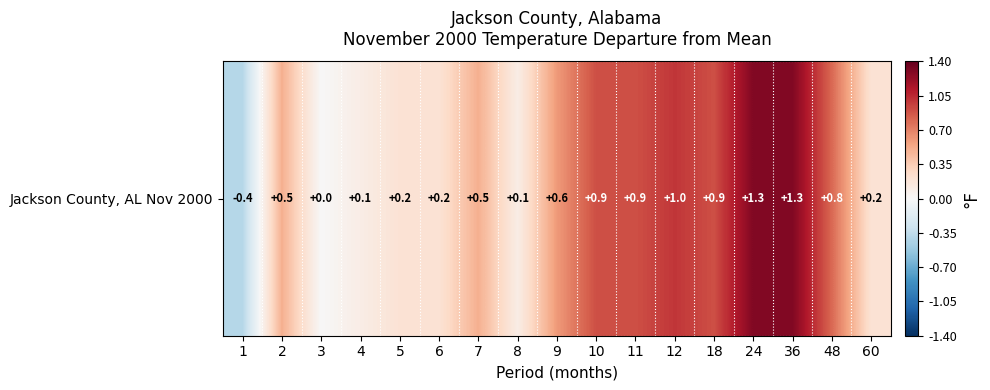

Between 24 and 8, which is larger?

24